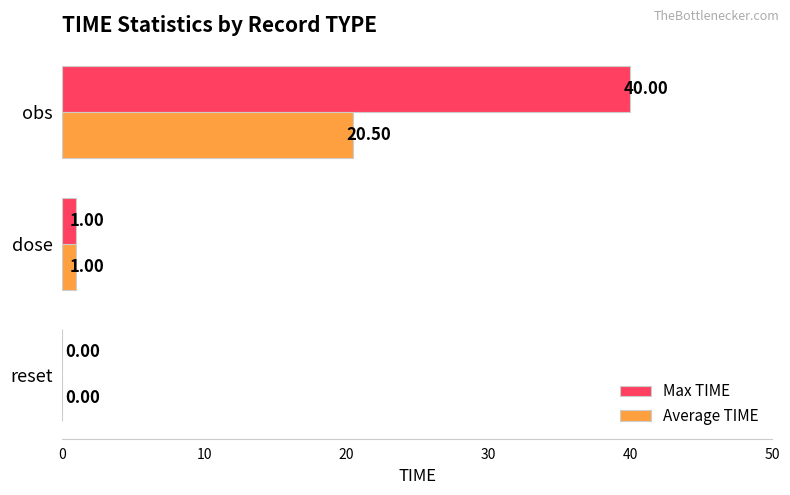

What is the sum of the Max TIME values at obs and dose?

41.0